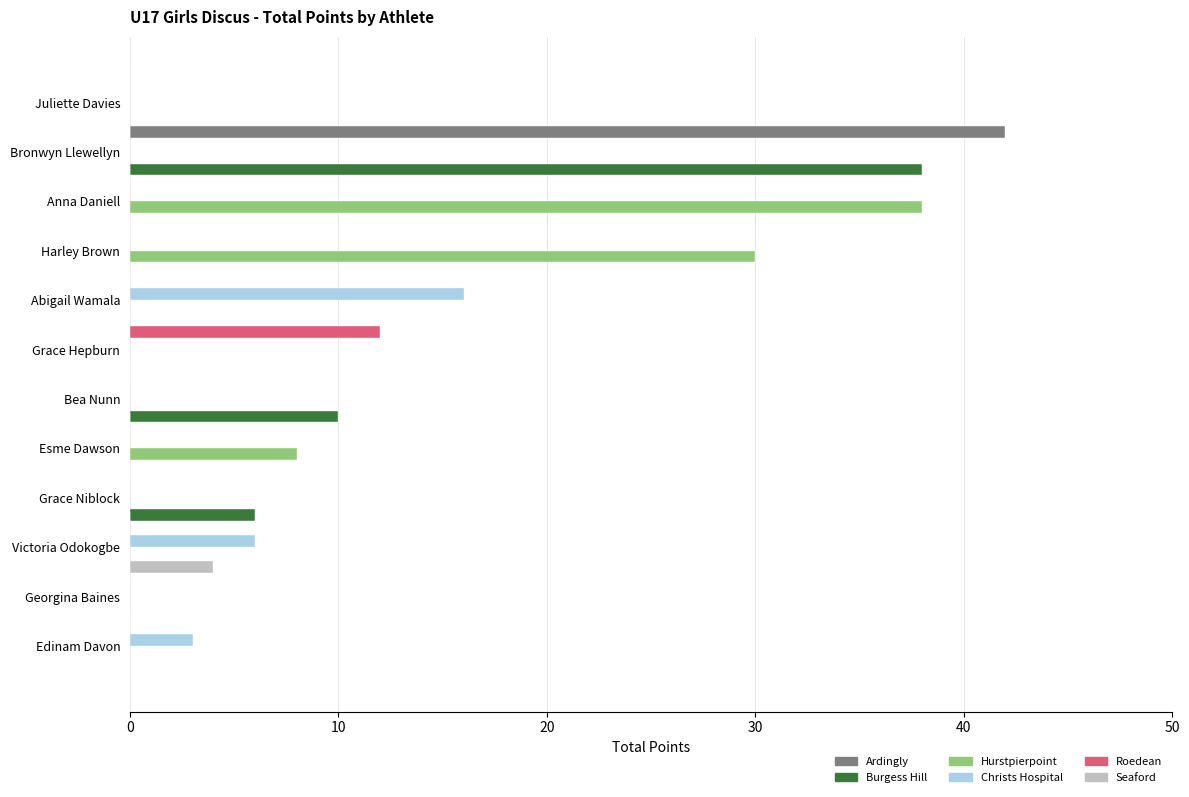

What is the sum of all Ardingly values?

42